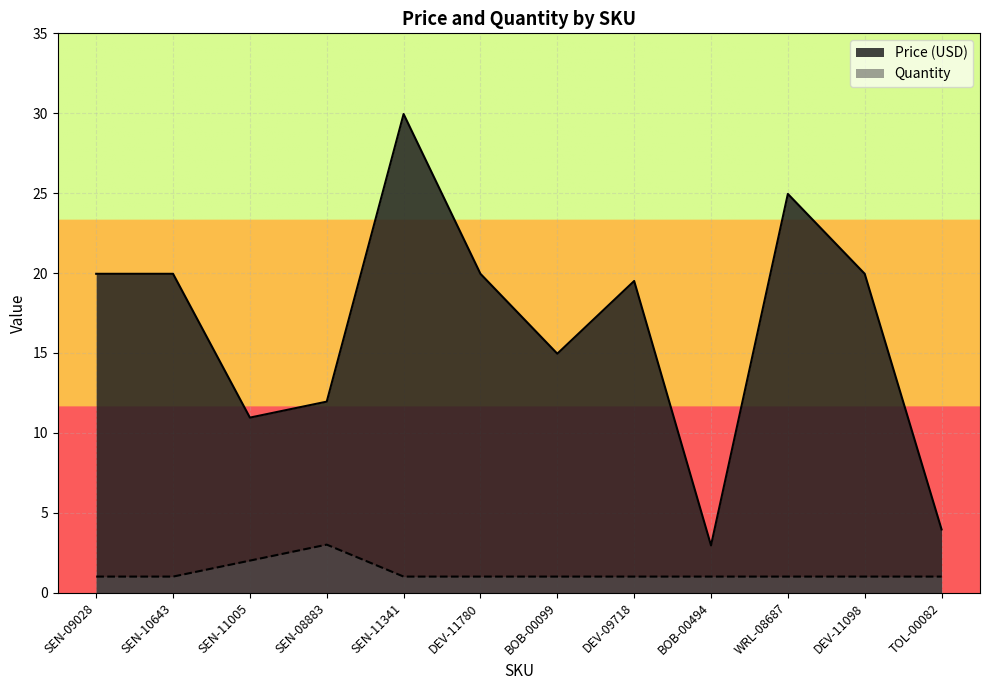

At how many categories does at least one series exceed 26?

1